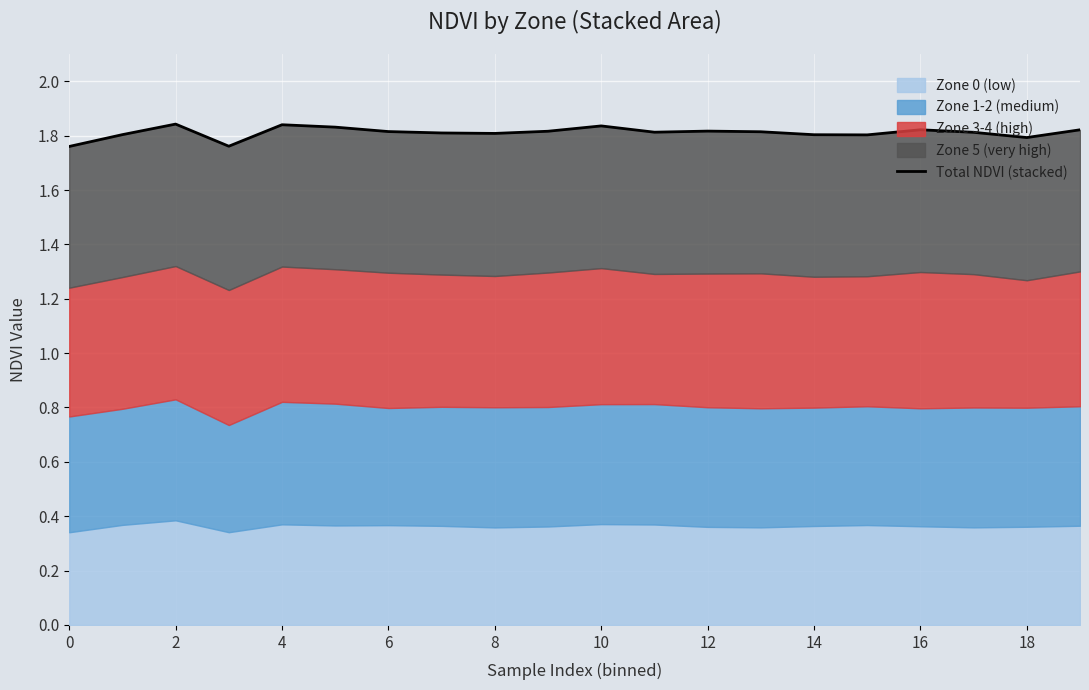

Which category has the highest value across all series?

2